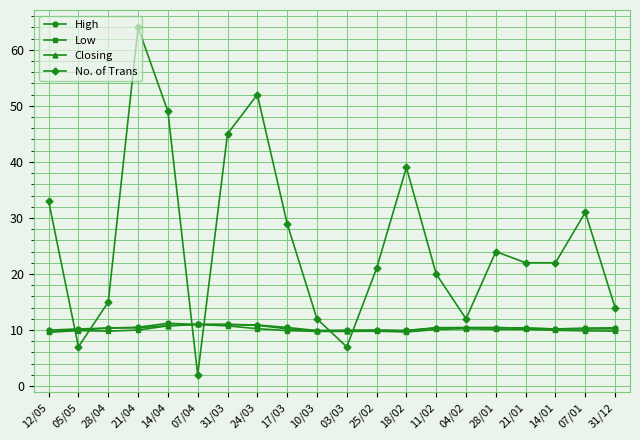

What is the value of the Closing point at the 18th from the left?

10.2